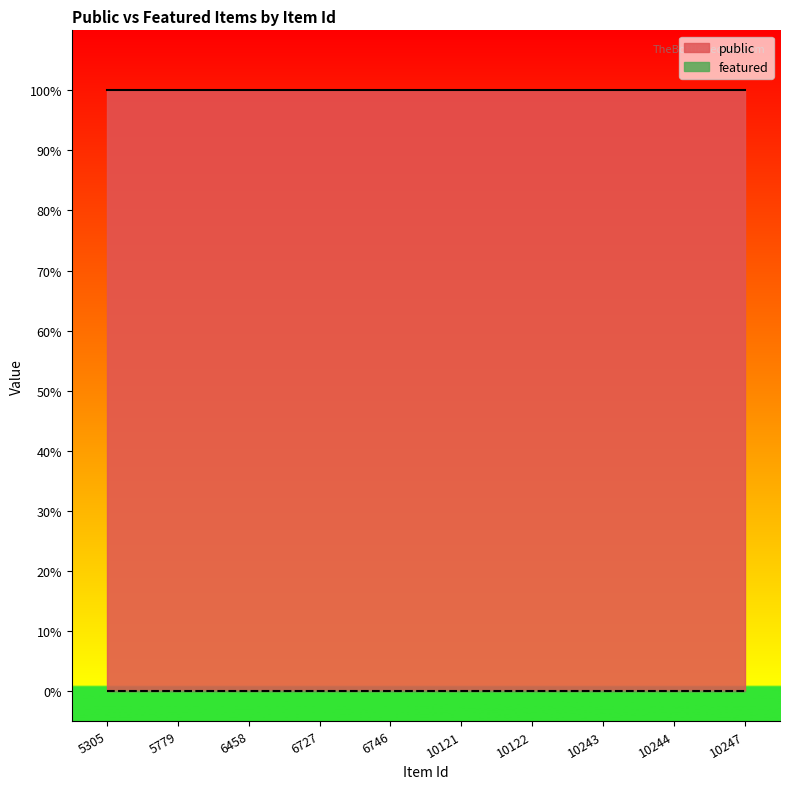

Reading left to right, transcribe all the data shown in this chart.

public: 5305=1	5779=1	6458=1	6727=1	6746=1	10121=1	10122=1	10243=1	10244=1	10247=1
featured: 5305=0	5779=0	6458=0	6727=0	6746=0	10121=0	10122=0	10243=0	10244=0	10247=0